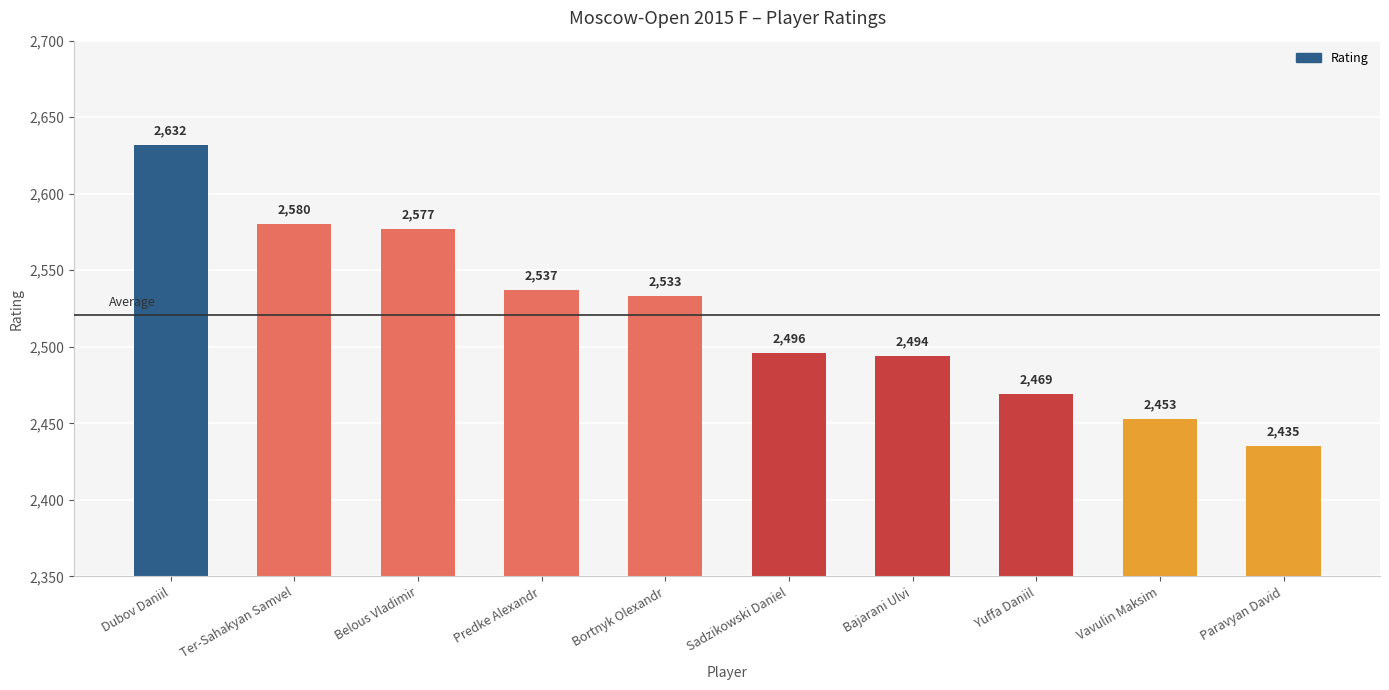

Are the bars grouped side by side (vs. stacked)?

No